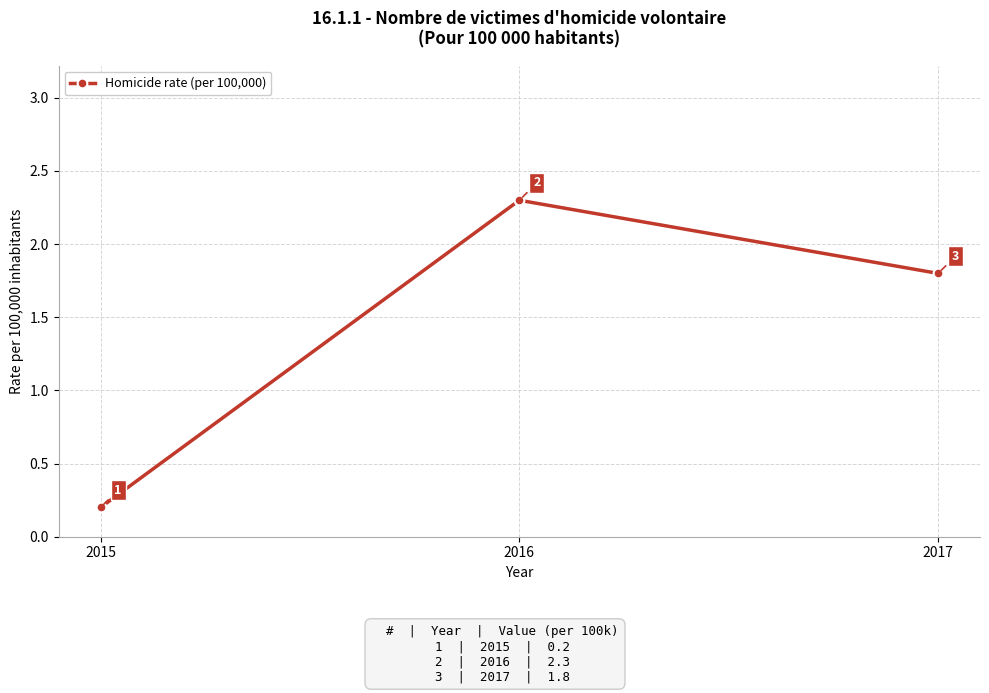

What is the value of the 2nd point from the left?

2.3